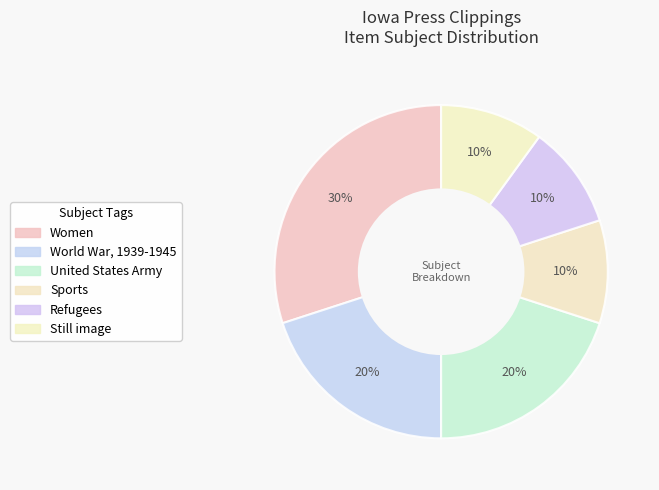

Is it true that Refugees is 21% of the pie?

False